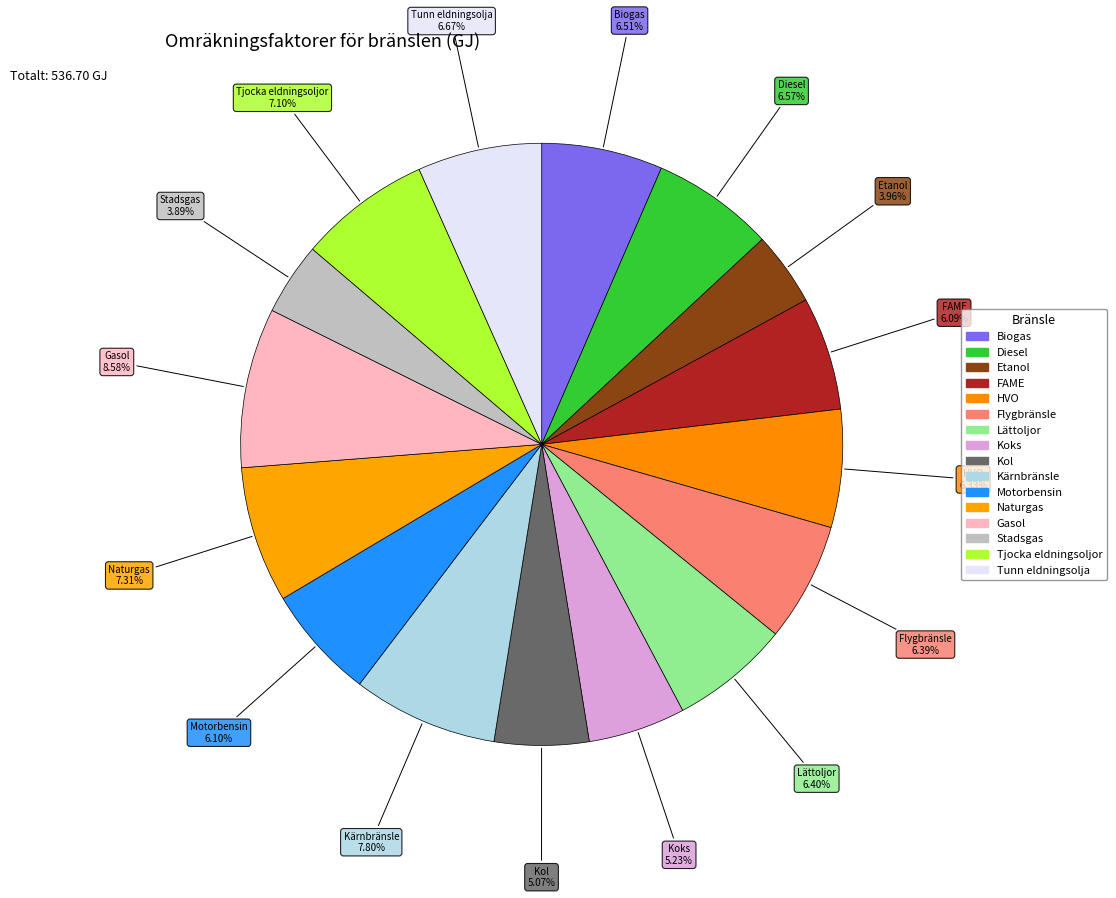

What is the total percentage of Diesel and Etanol?

10.5%